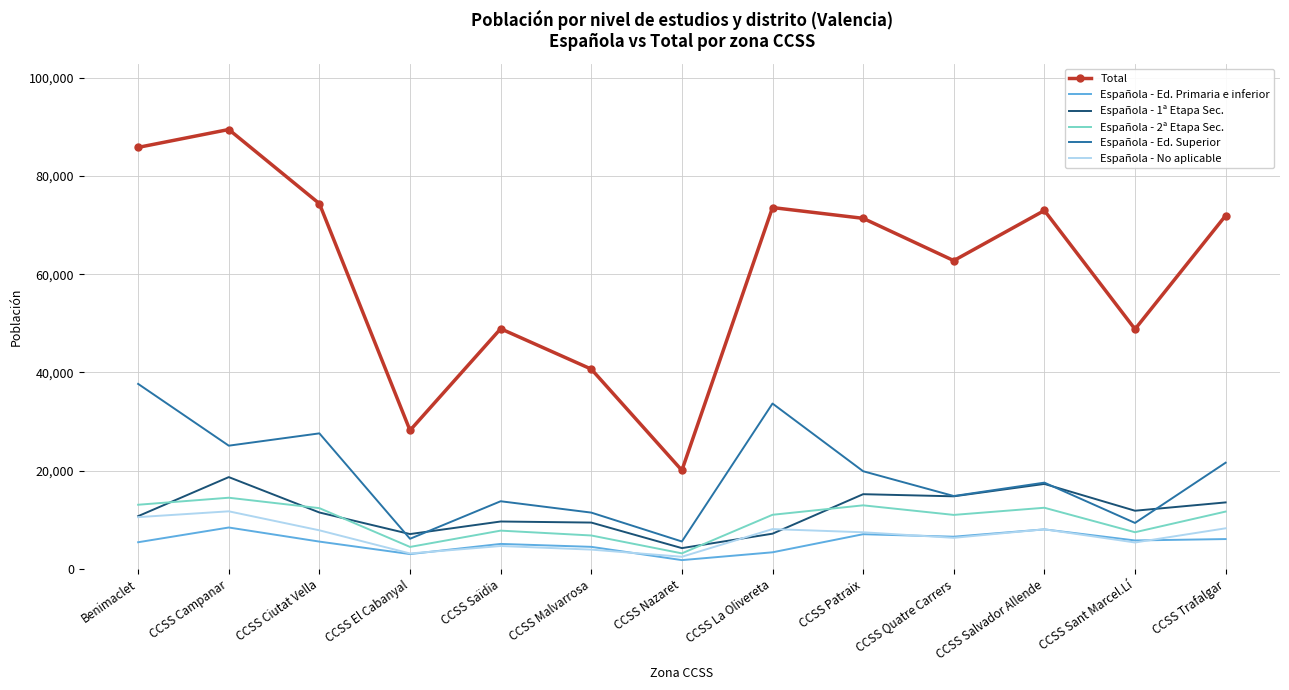

Rank the series at CCSS Campanar from highest to lowest value.

Total, Española - Ed. Superior, Española - 1ª Etapa Sec., Española - 2ª Etapa Sec., Española - No aplicable, Española - Ed. Primaria e inferior